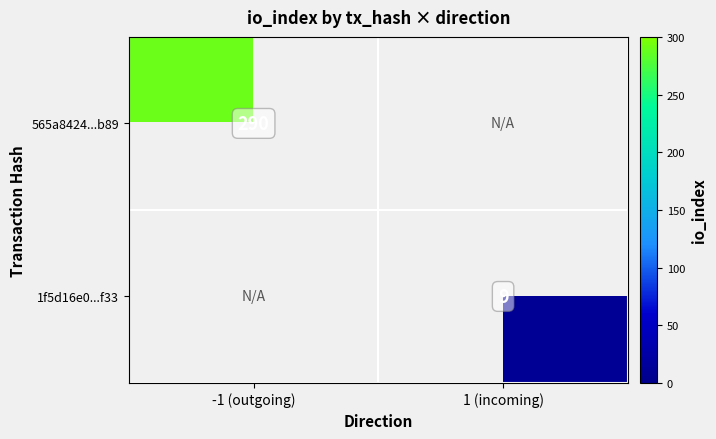

True or false: 565a8424...b89 has a value of 290 at -1 (outgoing).

True